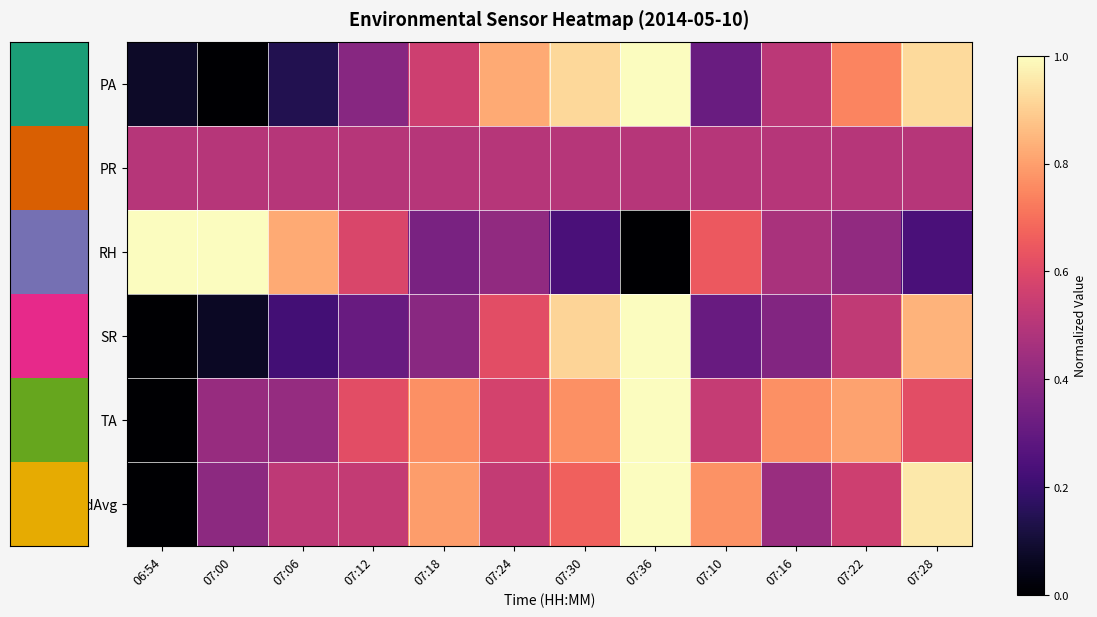

Which series changed the most between 07:12 and 07:36?

SR